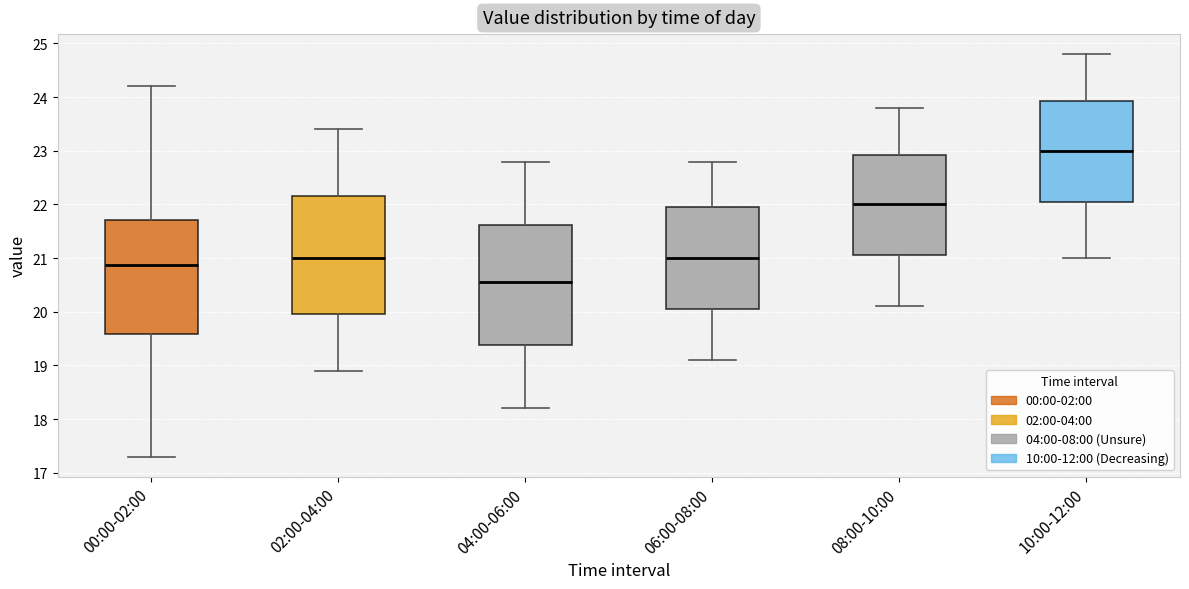

Where is the lower edge of the box for 04:00-06:00 on the y-axis? The values are not printed on the chart, so give them approximately, as read against the axis.

19.4